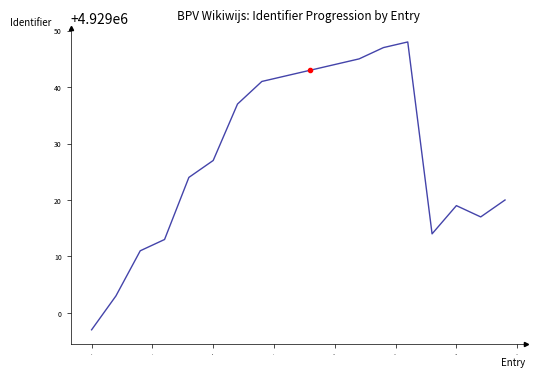

What is the smallest value displayed?

4928997